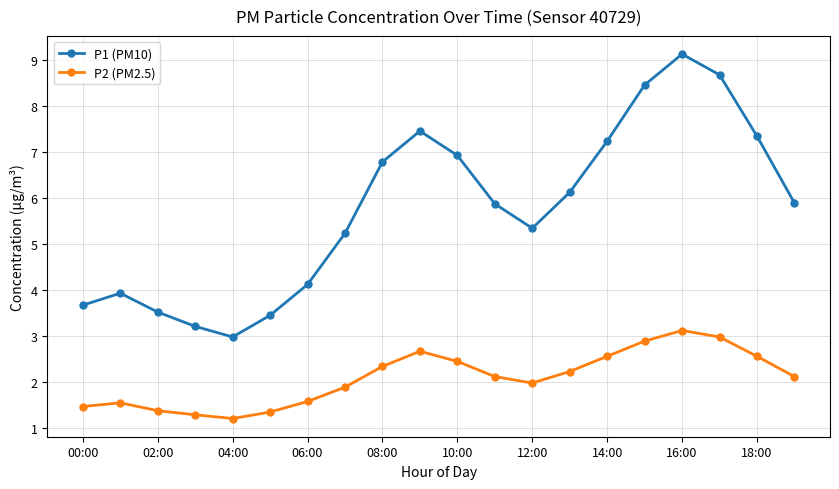

What is the difference between the maximum and minimum values in the P1 (PM10) series?

6.1